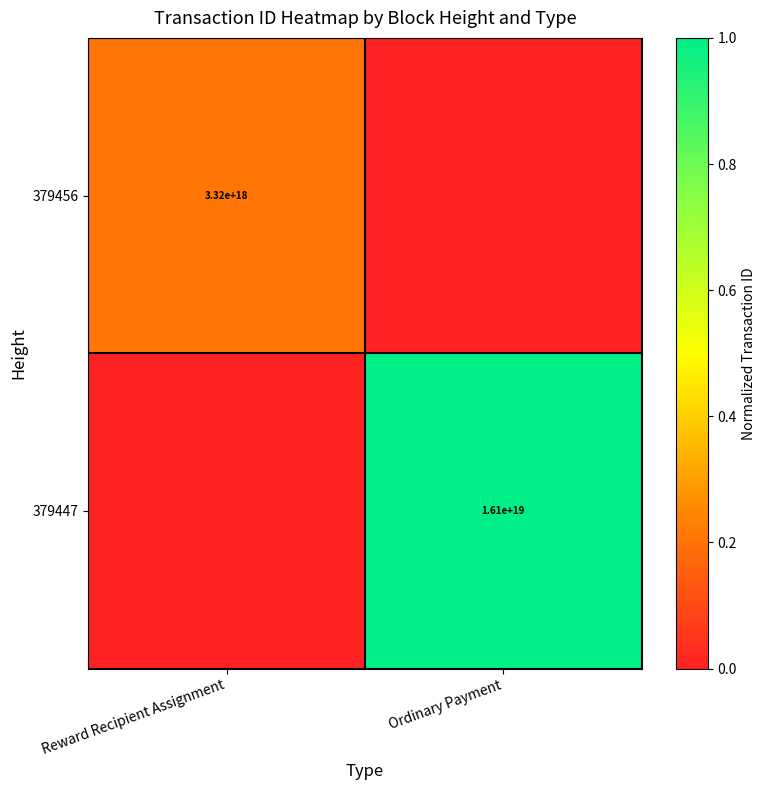

Which label corresponds to the largest value in the chart?

Ordinary Payment